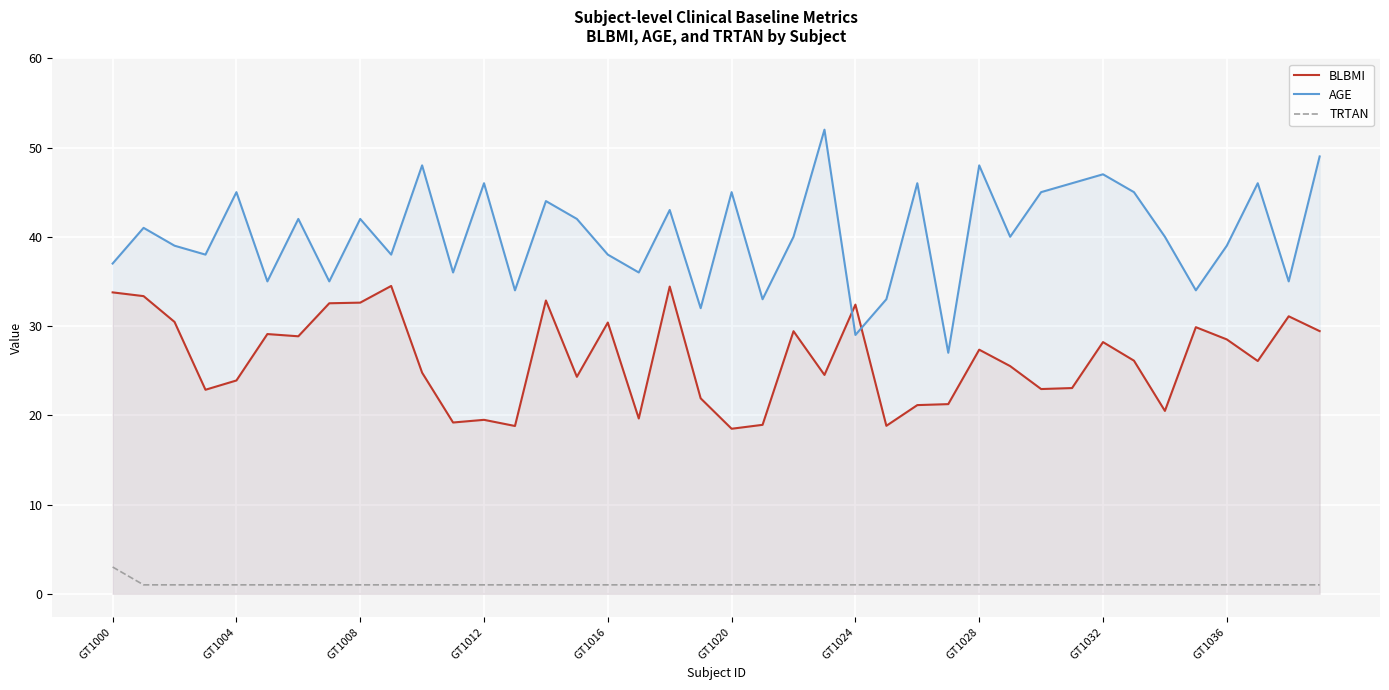

Between 33 and 29, which is larger?

33